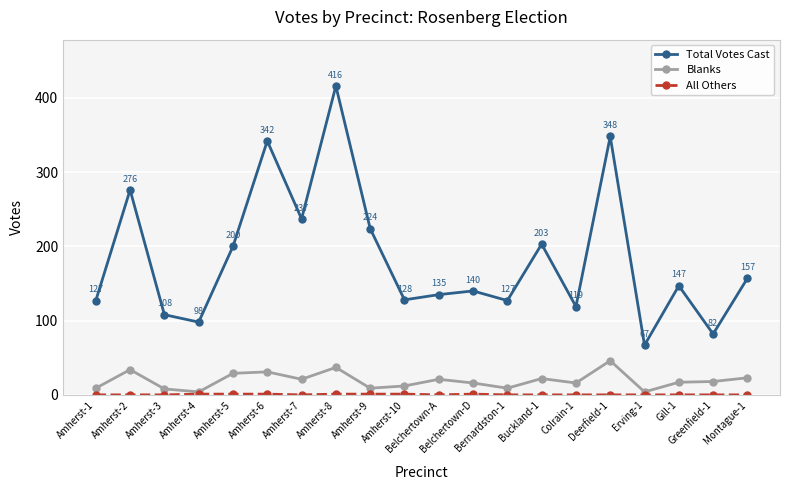

What position from the left is Buckland-1?

14